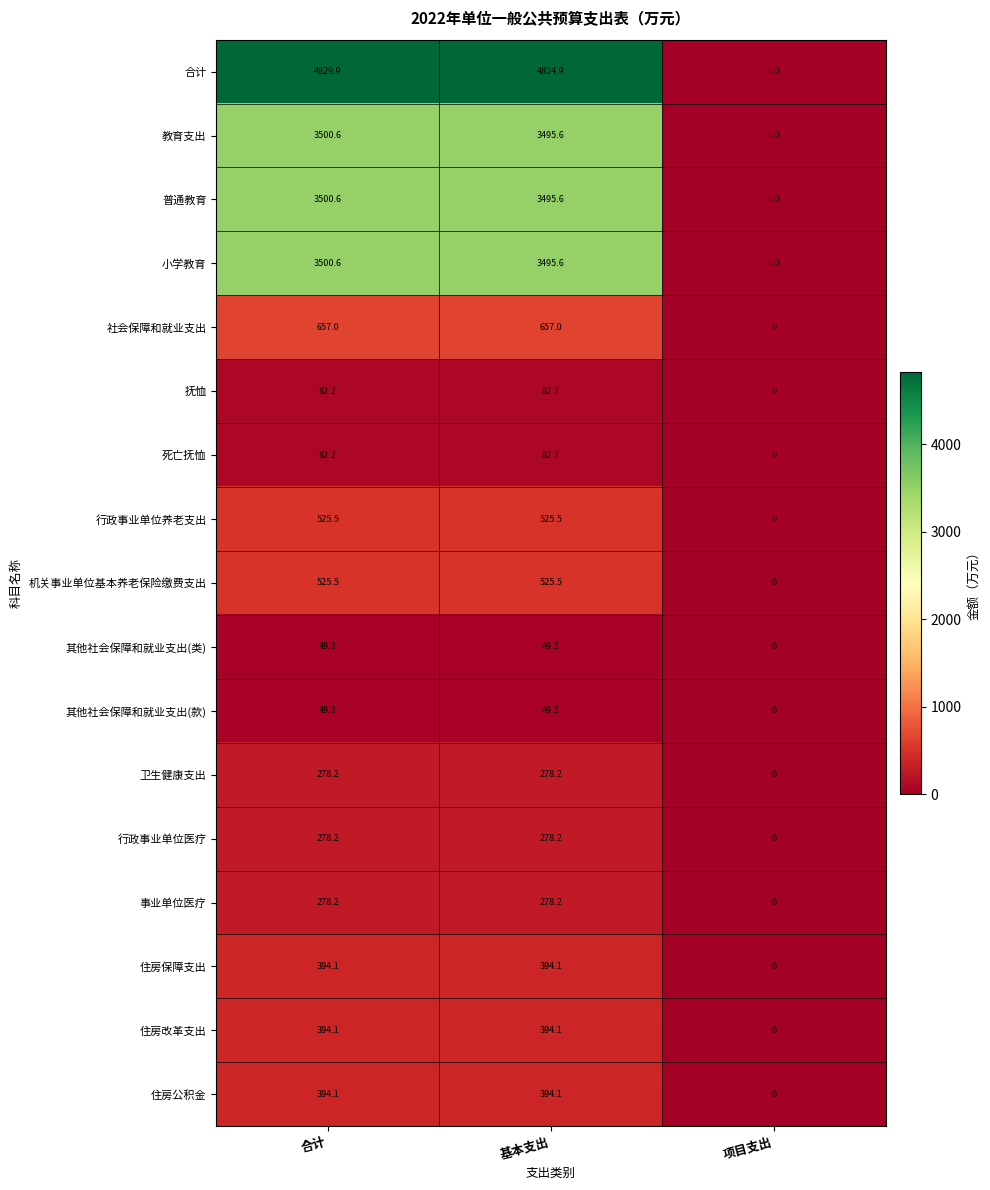

What is the approximate value of 教育支出 at 合计?

3500.6